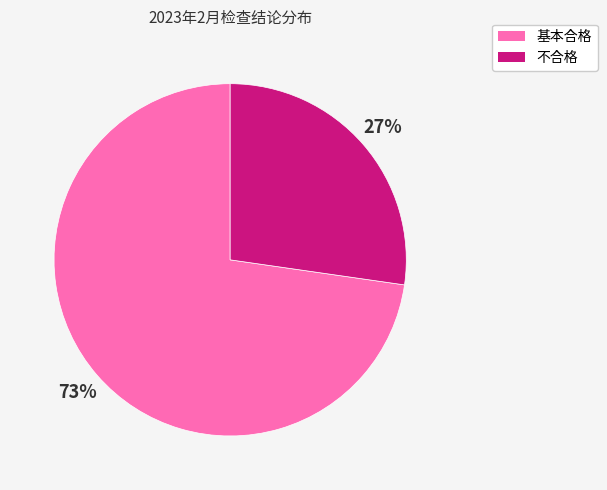

To the nearest percent, what percentage of the pie is 基本合格?

73%